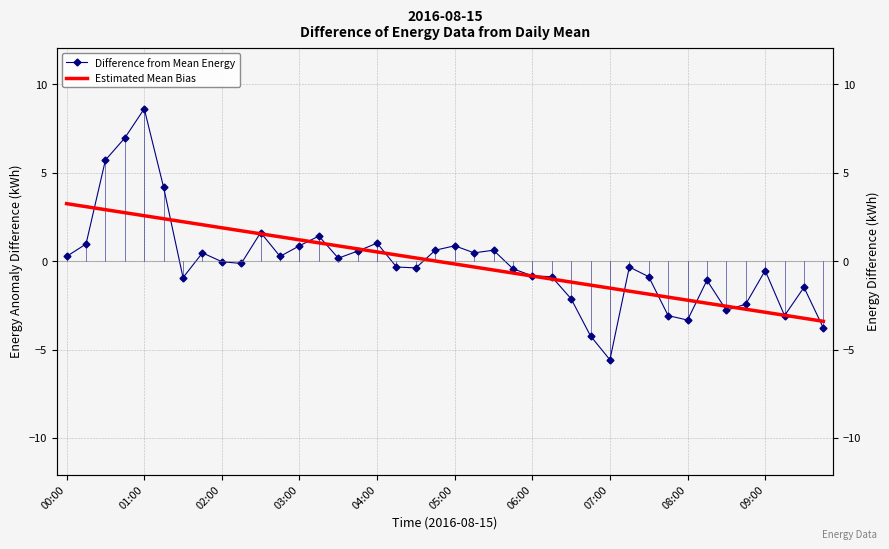

What is the difference between the maximum and minimum values in the Difference from Mean Energy series?

14.2